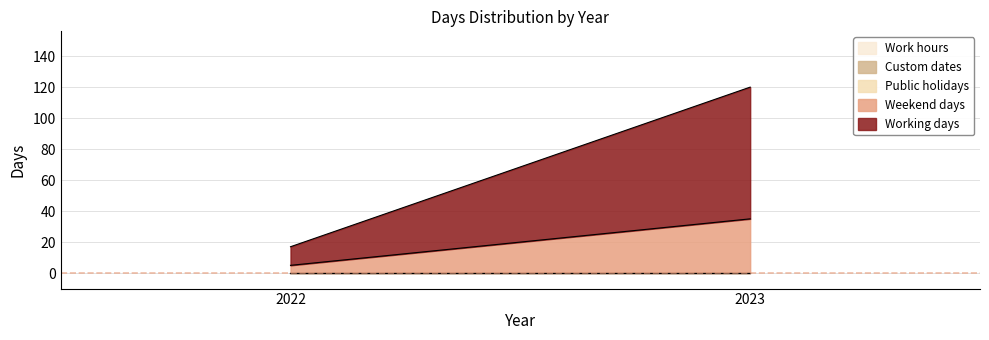

Is it true that Working days equals 85 at 2023?

True